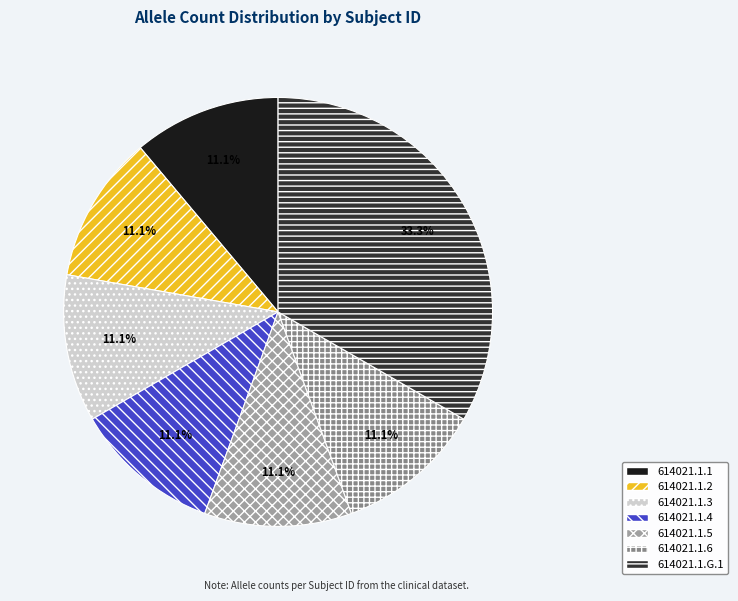

Does 614021.1.5 represent more than half of the total?

No